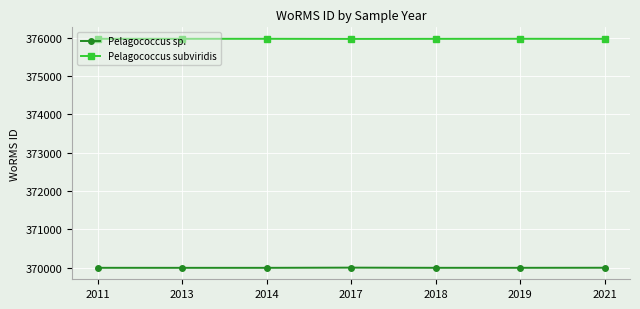

What is the highest value of the Pelagococcus sp. series?

370006.0